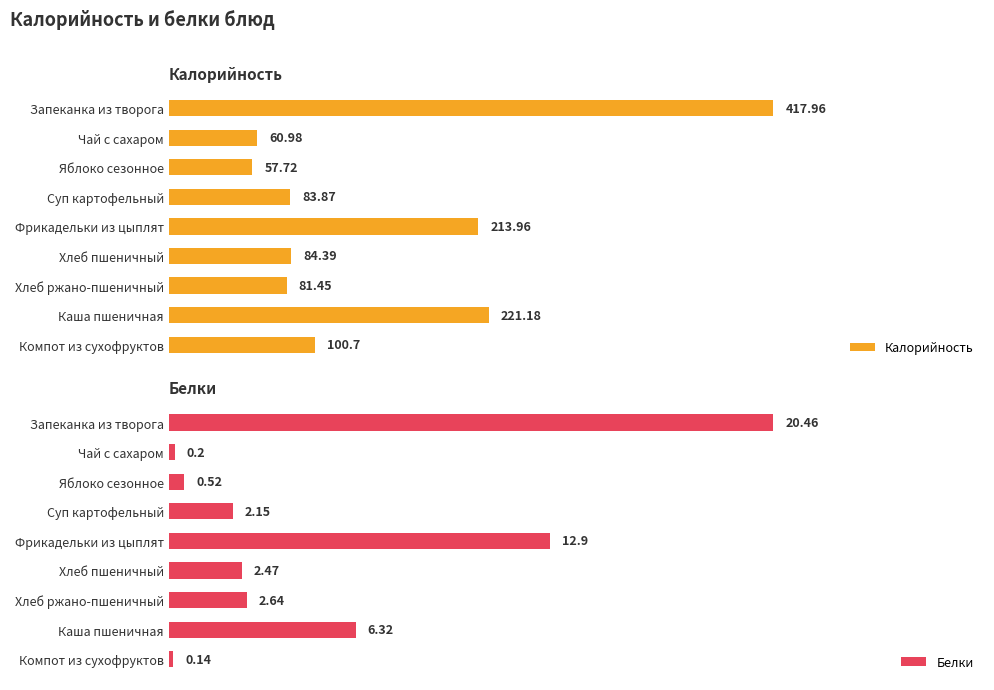

Rank the categories by Калорийность value from lowest to highest.

Яблоко сезонное, Чай с сахаром, Хлеб ржано-пшеничный, Суп картофельный, Хлеб пшеничный, Компот из сухофруктов, Фрикадельки из цыплят, Каша пшеничная, Запеканка из творога